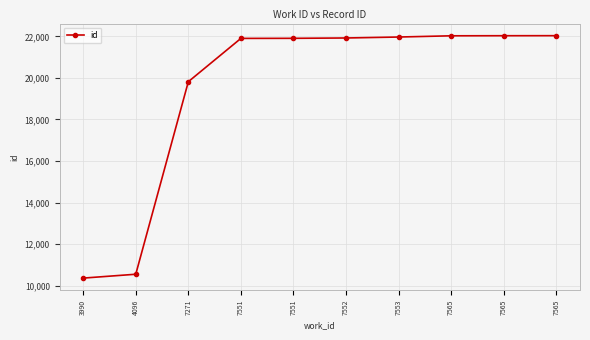

How many lines are shown in the chart?

1